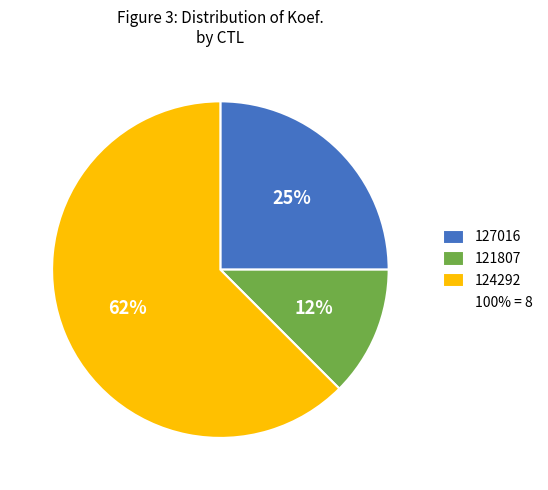

Does any single category account for the majority?

Yes